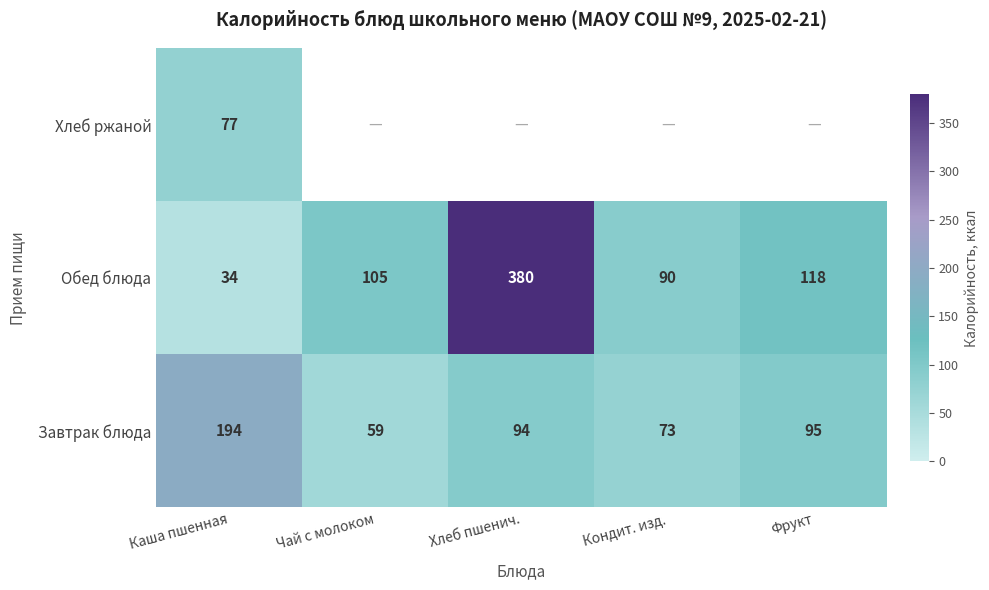

True or false: Обед блюда has a value of 17 at Каша пшенная.

False